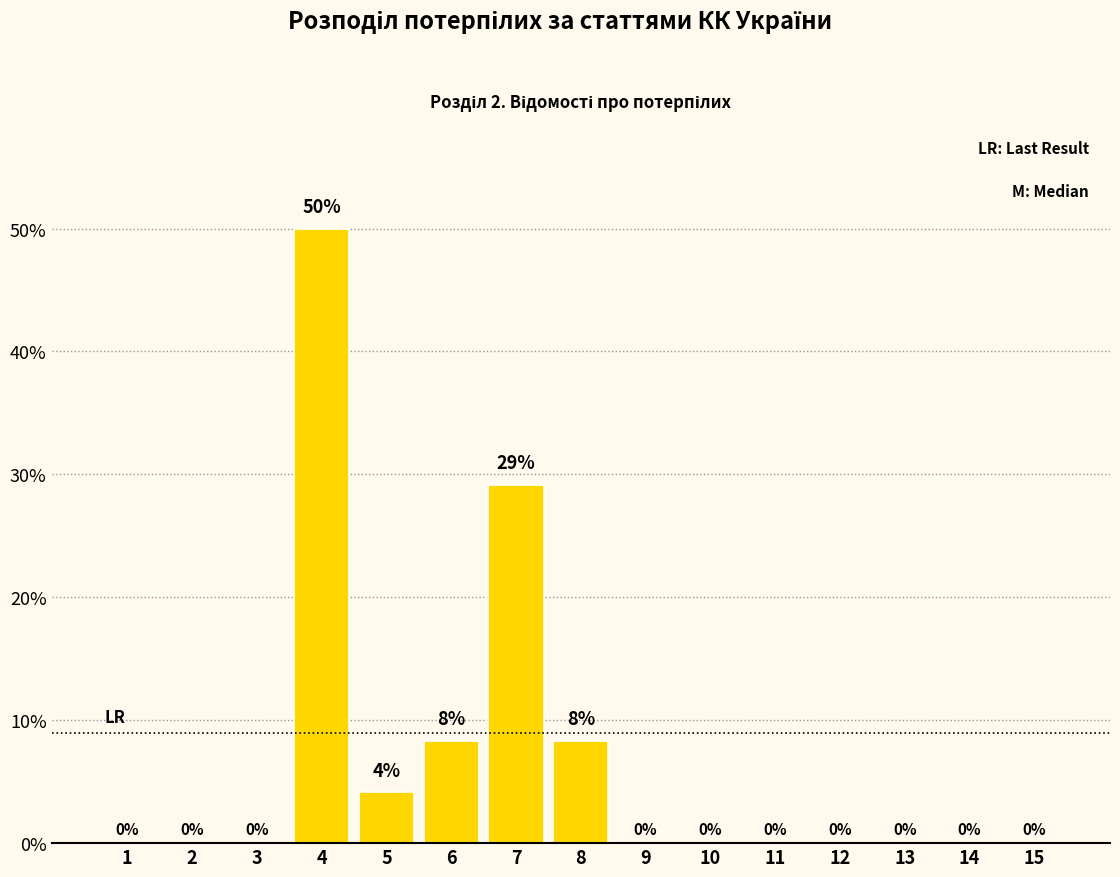

Which has a higher value, 10 or 5?

5